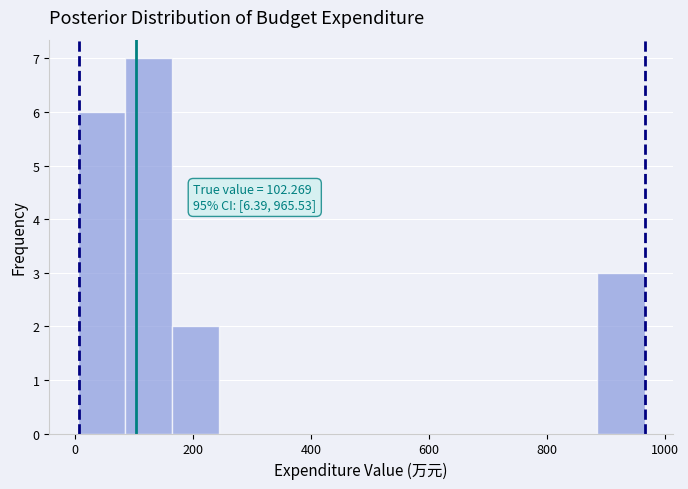

Which range on the x-axis has the tallest bar?

80 to 160